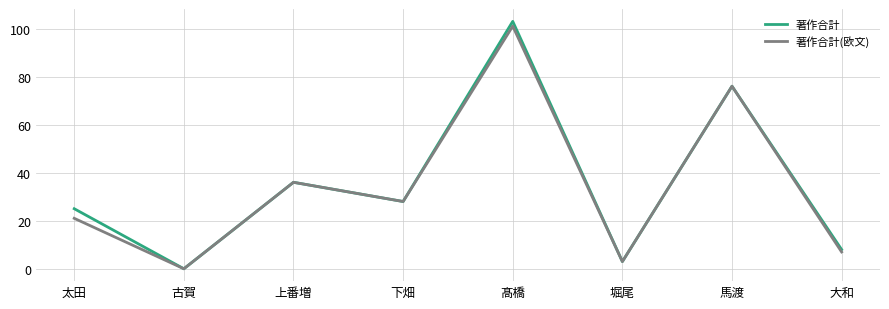

How many lines are shown in the chart?

2